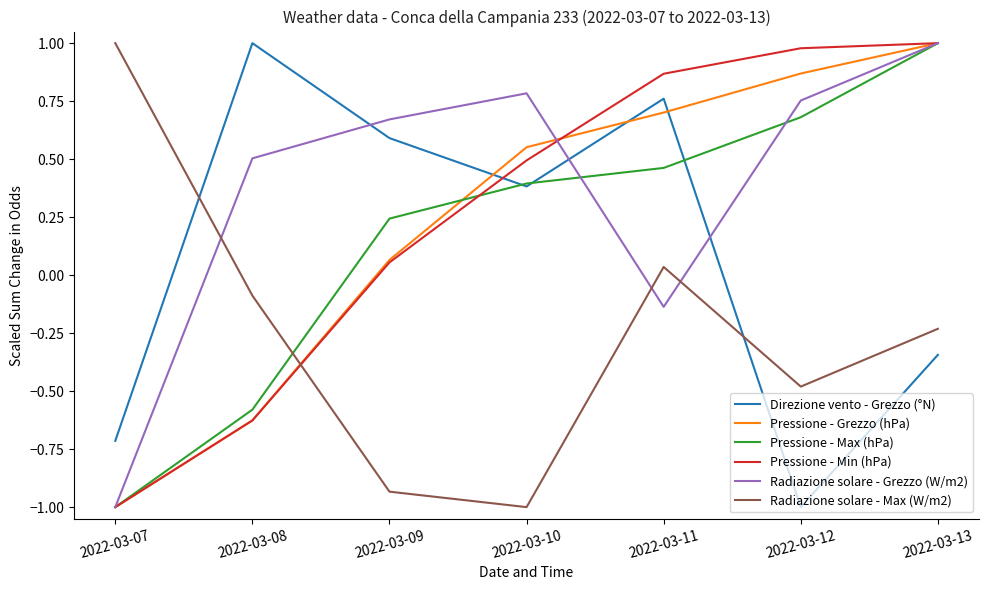

What is the difference between the maximum and minimum values in the Pressione - Min (hPa) series?

2.0